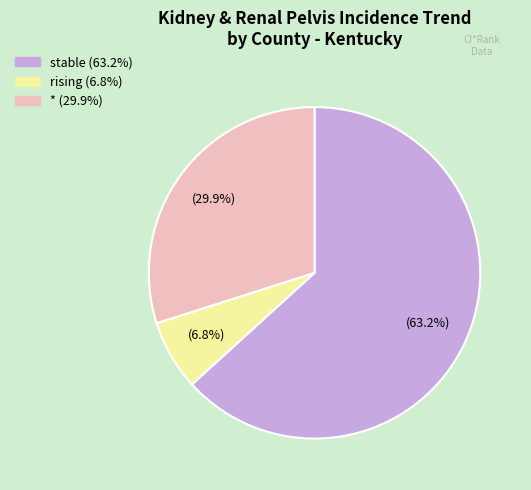

Which slice is the largest?

stable